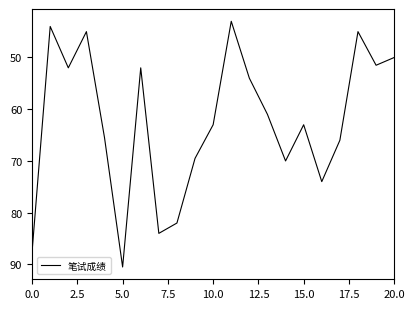

Reading left to right, extract all data points from this chart.

87.5	44.0	52.0	45.0	65.5	90.5	52.0	84.0	82.0	69.5	63.0	43.0	54.0	61.0	70.0	63.0	74.0	66.0	45.0	51.5	50.0